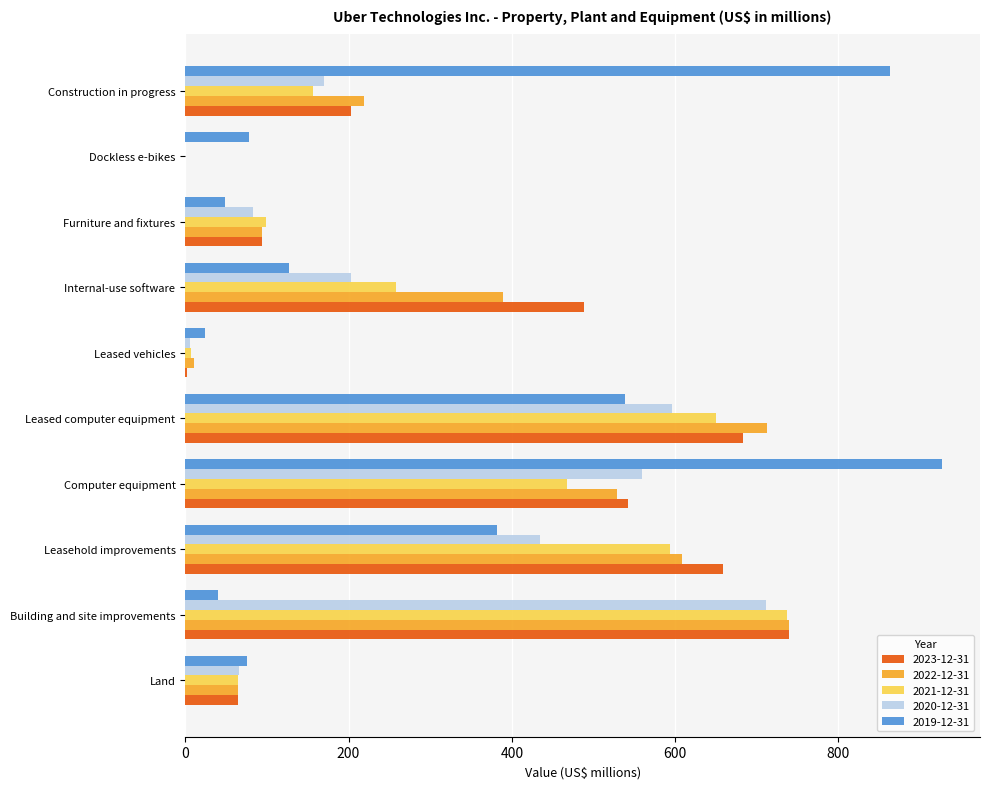

What is the total value across all series at Computer equipment?

3026